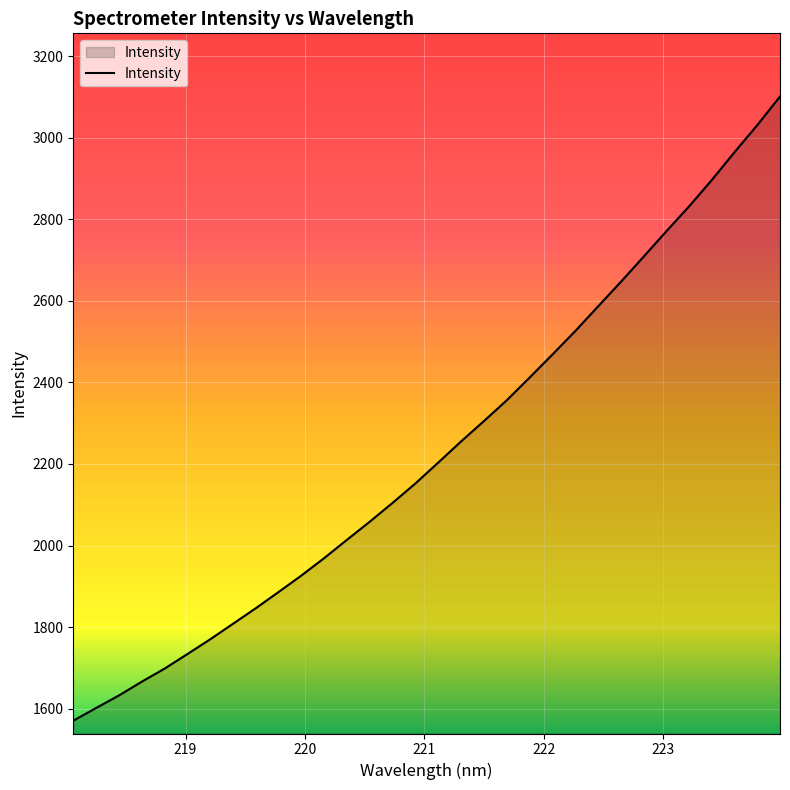

What is the smallest value displayed?

1570.3